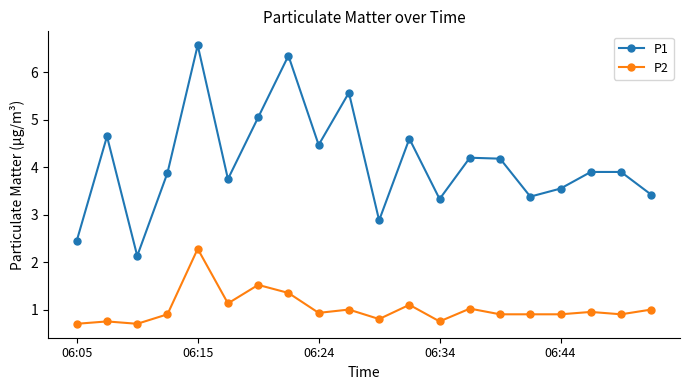

What is the minimum value shown in the chart?

0.7